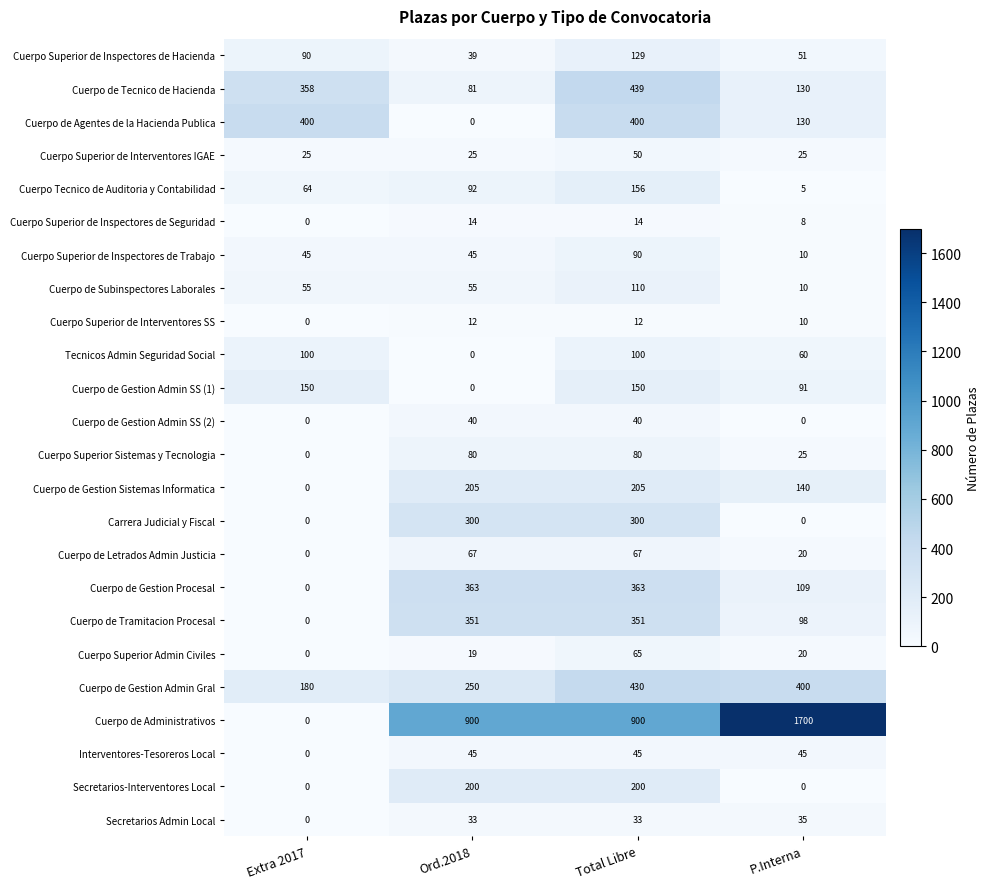

At which label does Cuerpo Superior Admin Civiles reach its minimum?

Extra 2017